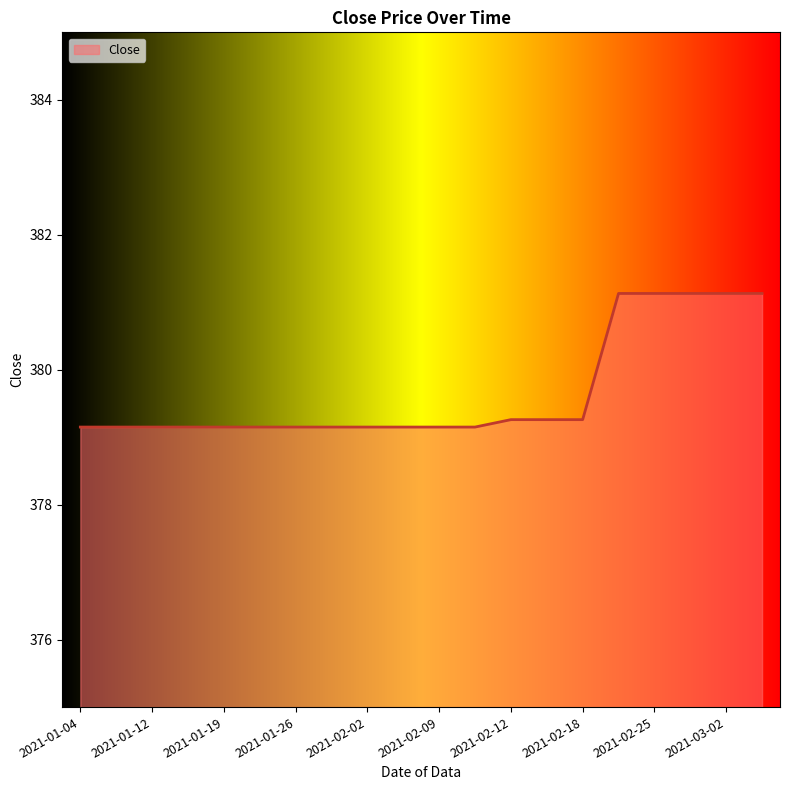

What is the difference between the maximum and minimum values?

2.0